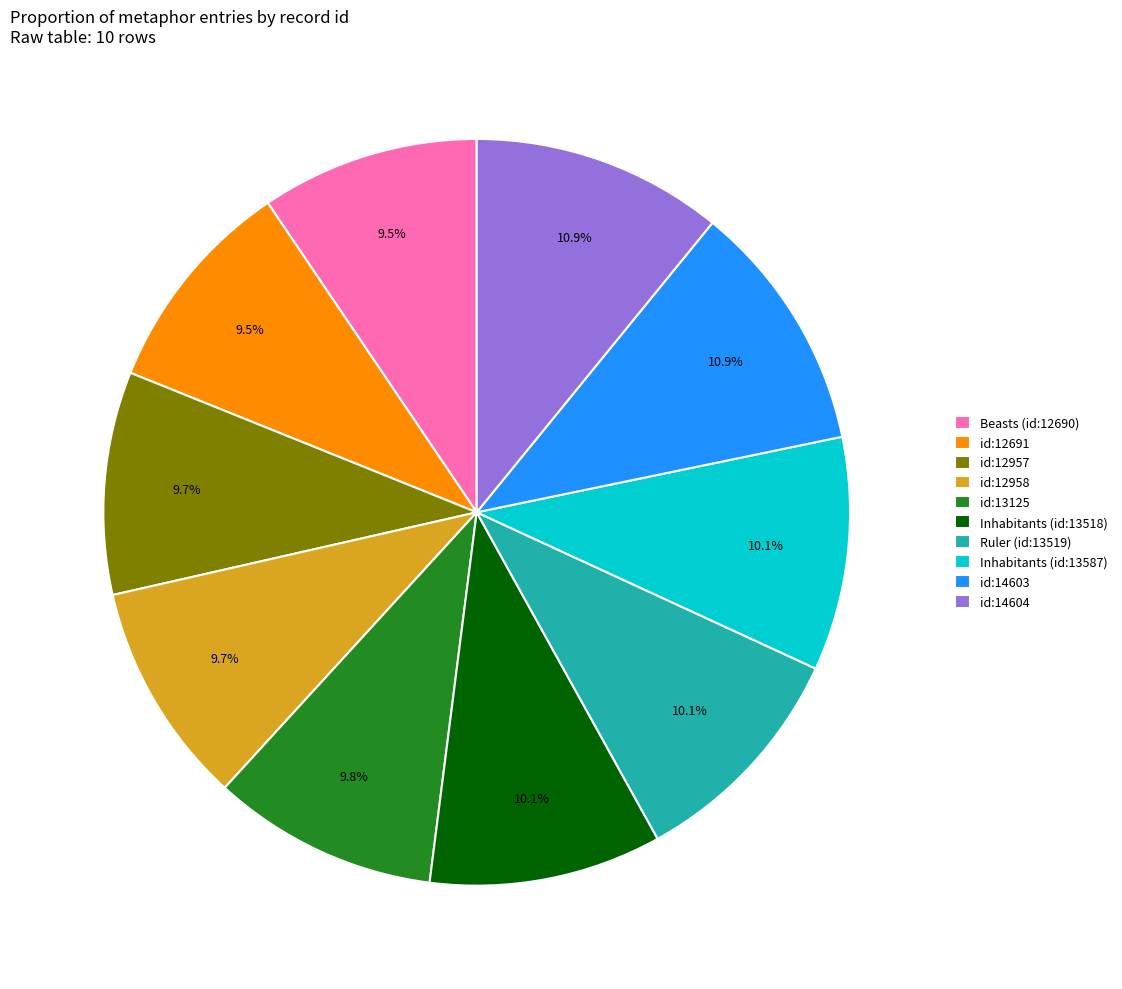

Is it true that id:14604 is 1% of the pie?

False